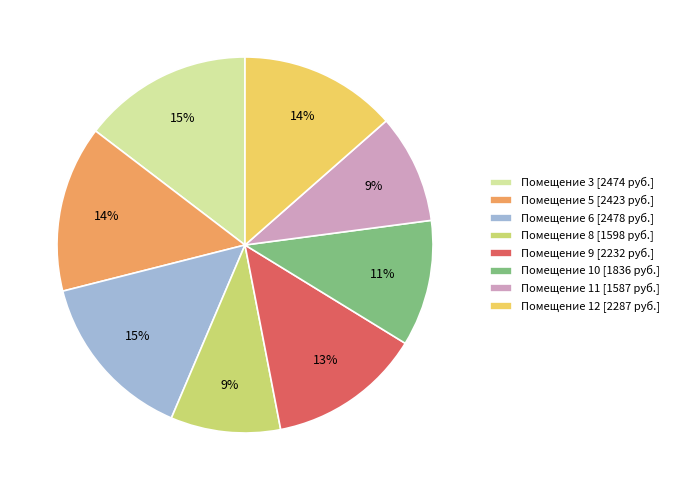

The Помещение 3 [2474 руб.] slice represents 26% of the pie. True or false?

False